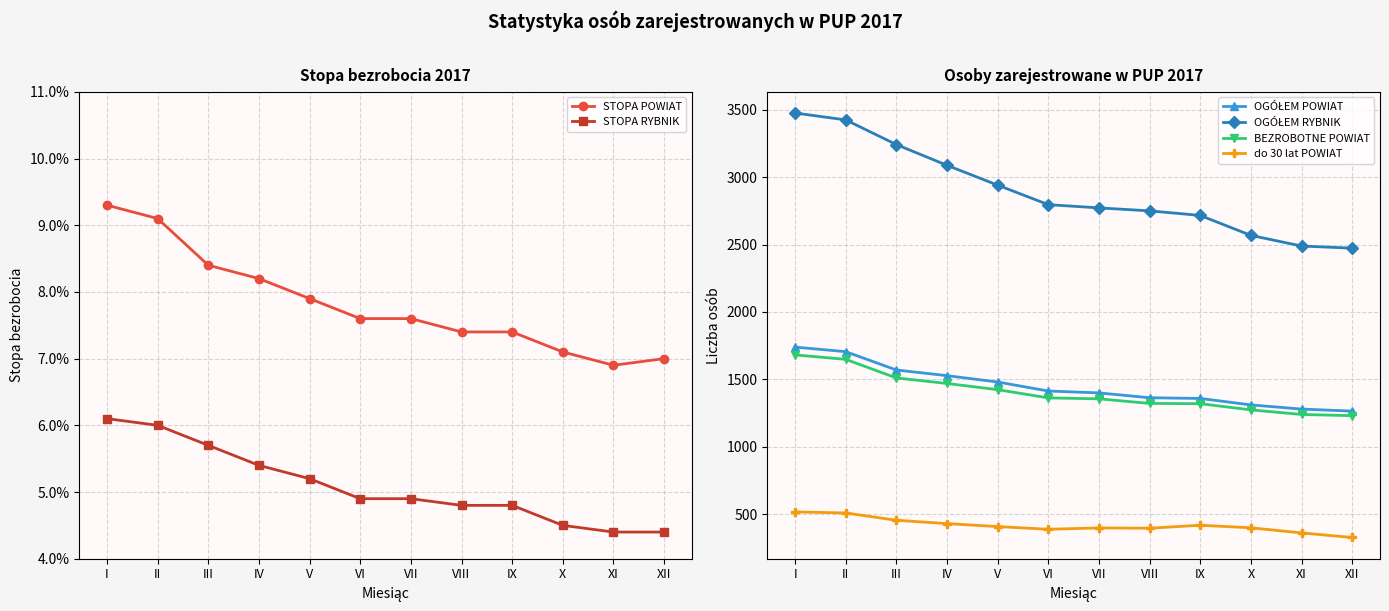

True or false: STOPA RYBNIK and STOPA POWIAT cross at least once.

False